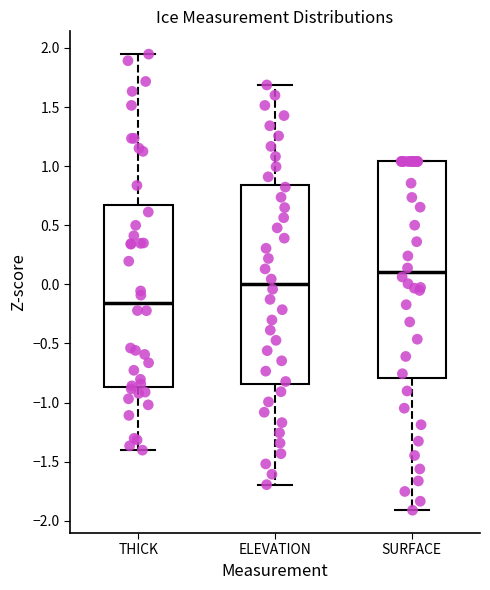

Reading left to right, transcribe this box plot: for each box, give where its median line is, the range the box spans, and where its two whiskers end, as read against the y-axis. The values are not printed on the chart, so give them approximately, as read against the axis.

THICK: median -0.15, box -0.85 to 0.65, whiskers -1.40 to 1.95
ELEVATION: median 0.00, box -0.85 to 0.85, whiskers -1.70 to 1.70
SURFACE: median 0.10, box -0.80 to 1.05, whiskers -1.90 to 1.05